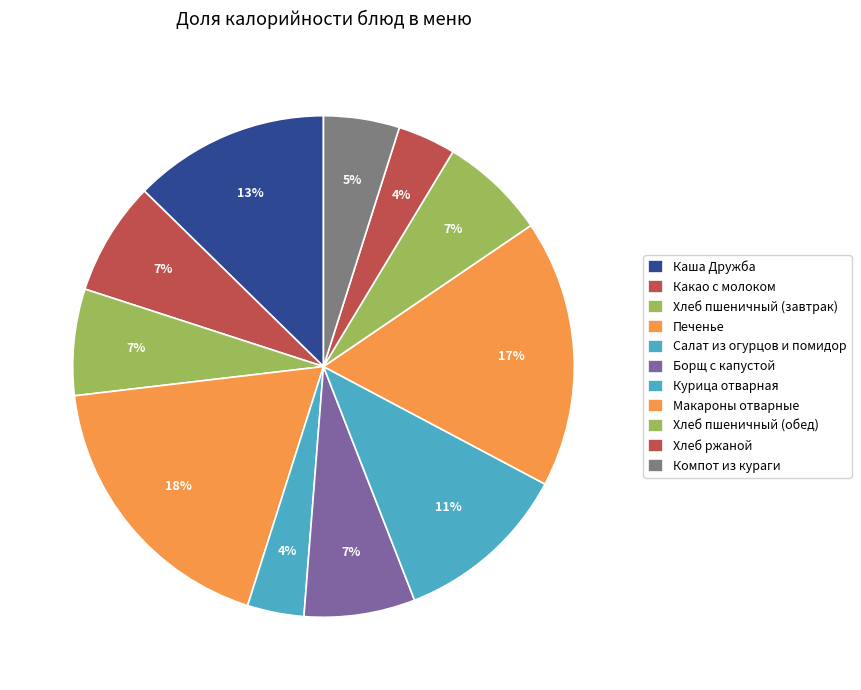

To the nearest percent, what portion does Печенье represent?

18%